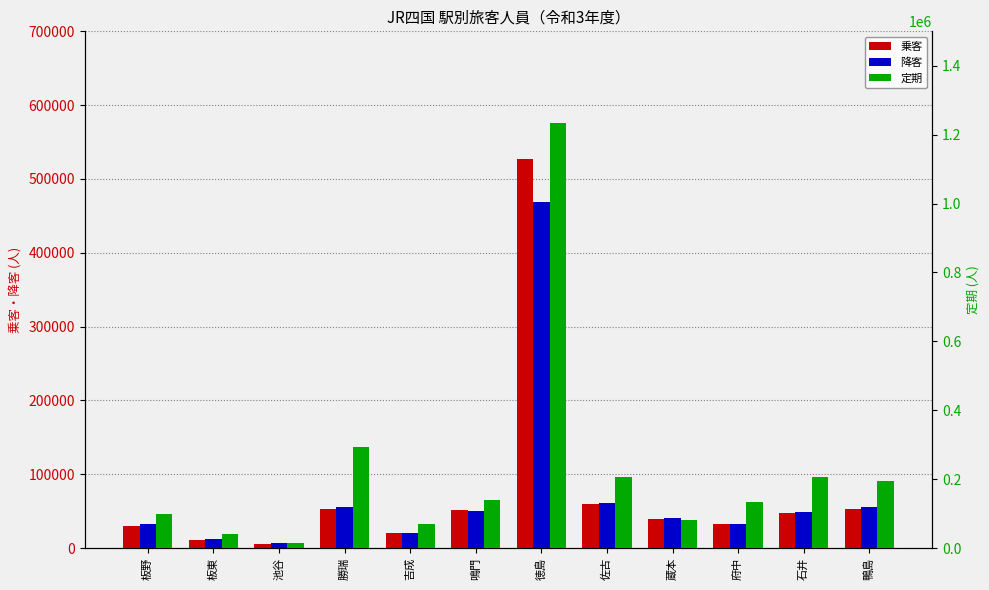

At which category is the sum across all series the highest?

徳島